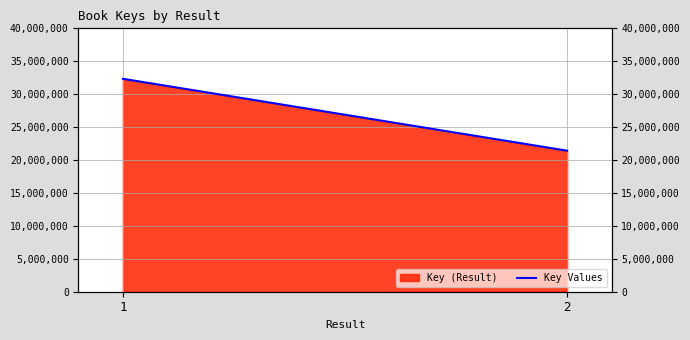

What is the change in value from 1 to 2?

-10918036